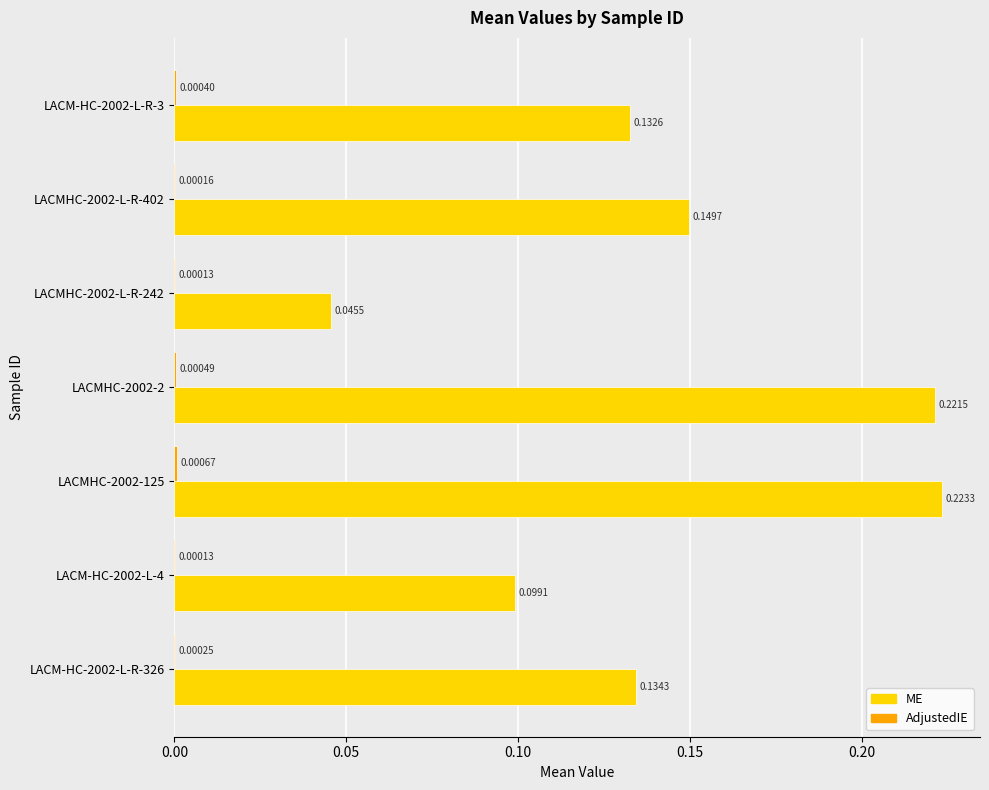

Which series changed the most between LACM-HC-2002-L-4 and LACM-HC-2002-L-R-326?

ME